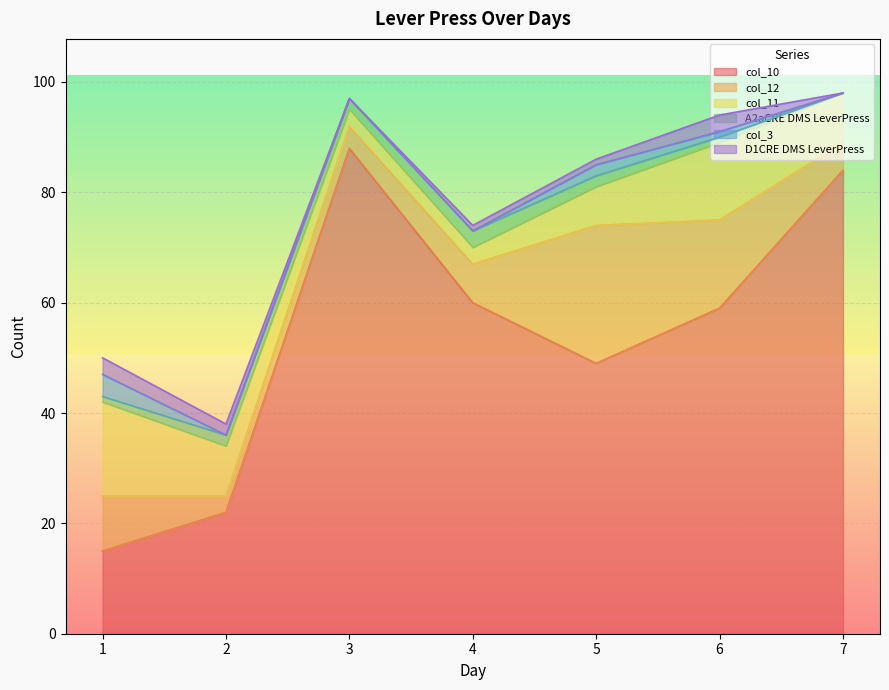

Rank the series at 5 from highest to lowest value.

col_10, col_12, col_11, A2aCRE DMS LeverPress, col_3, D1CRE DMS LeverPress